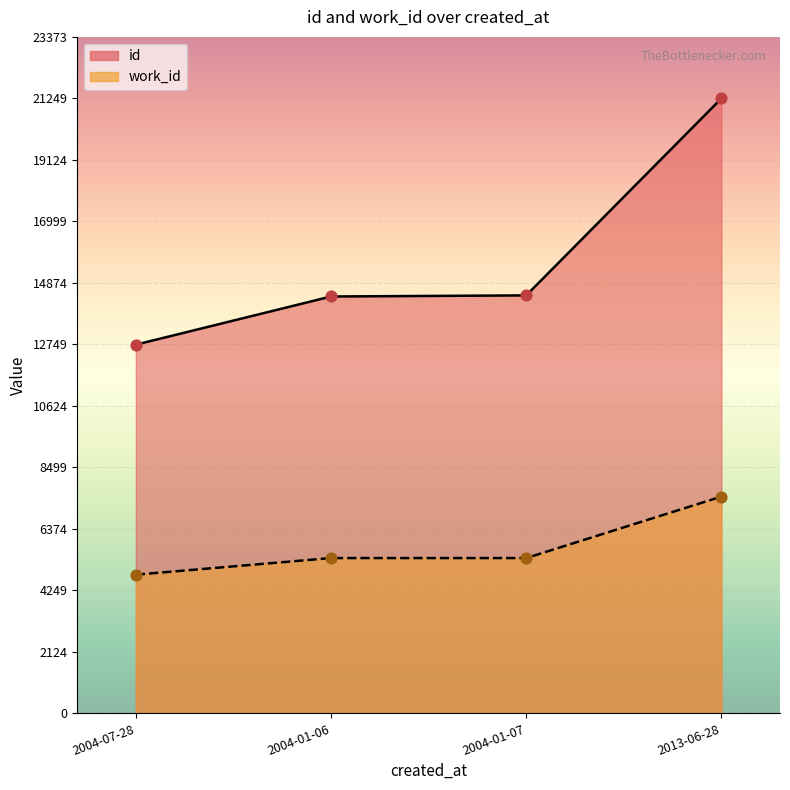

Which series has the largest total across all categories?

id